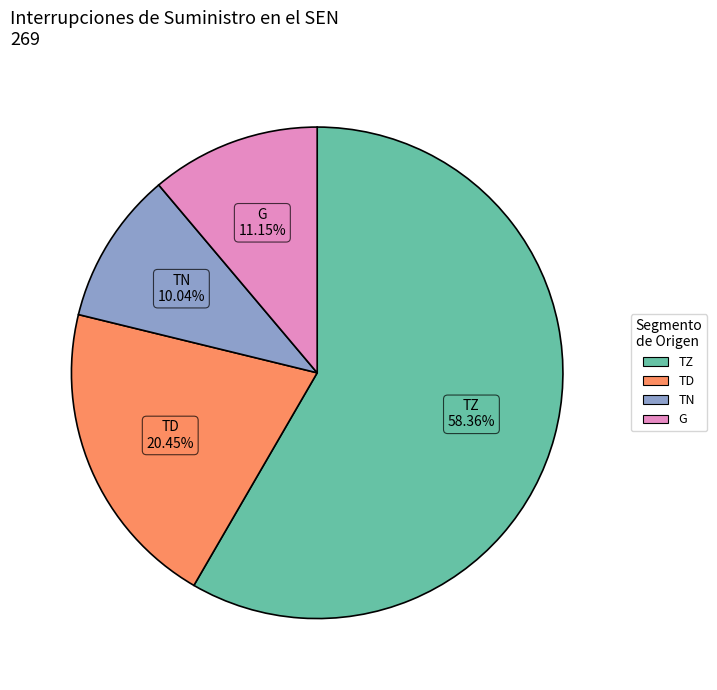

Approximately how many times larger is the value at TN compared to G?

0.9